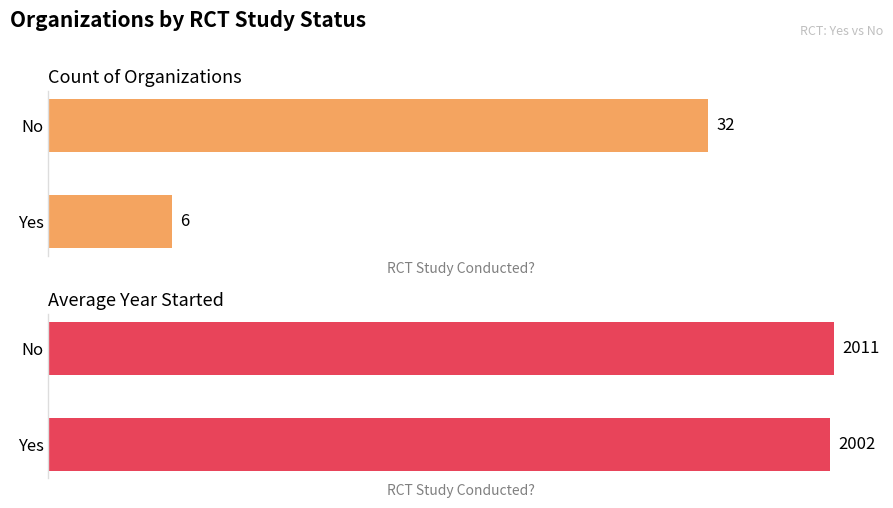

What is the value of the Count of Organizations bar at the 2nd from the left?

32